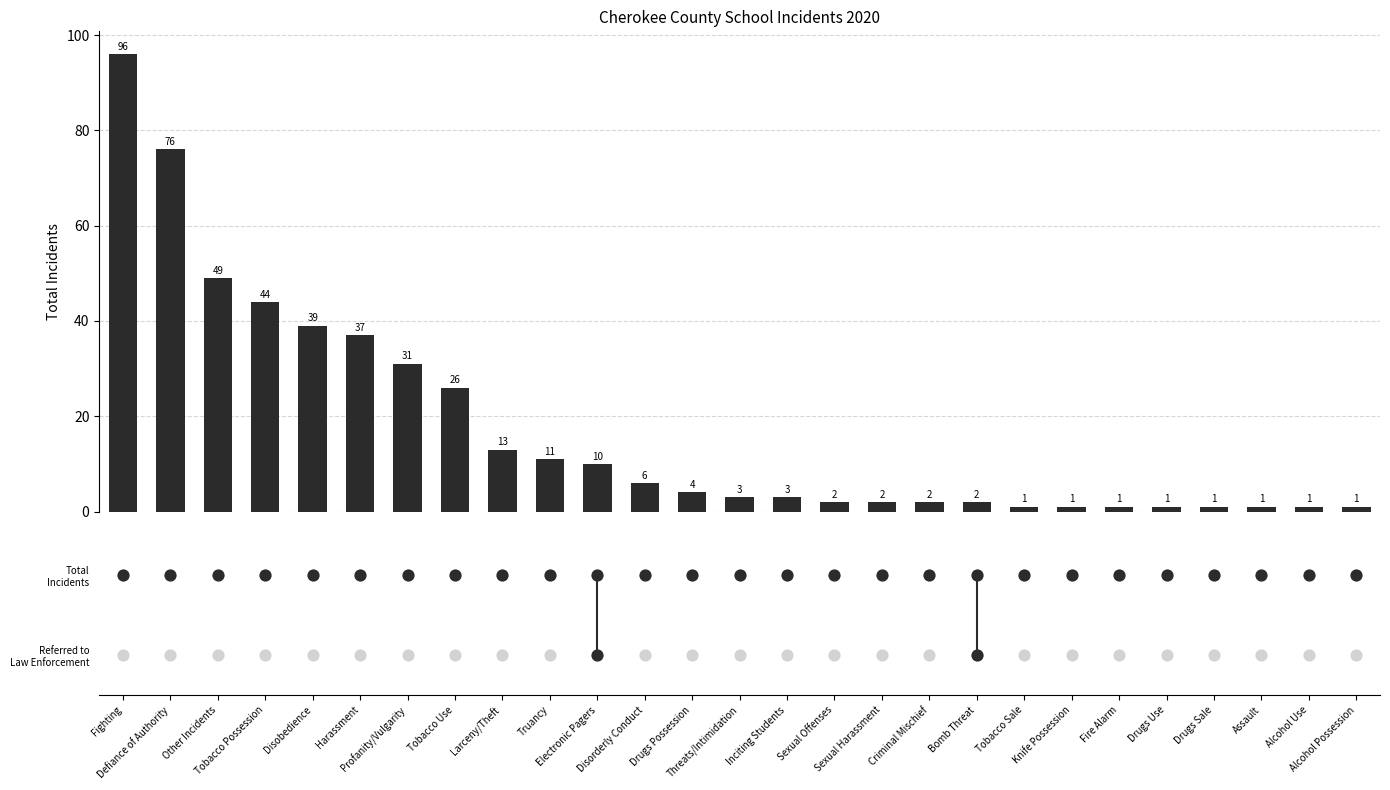

Which series has the largest total across all categories?

Total Incidents